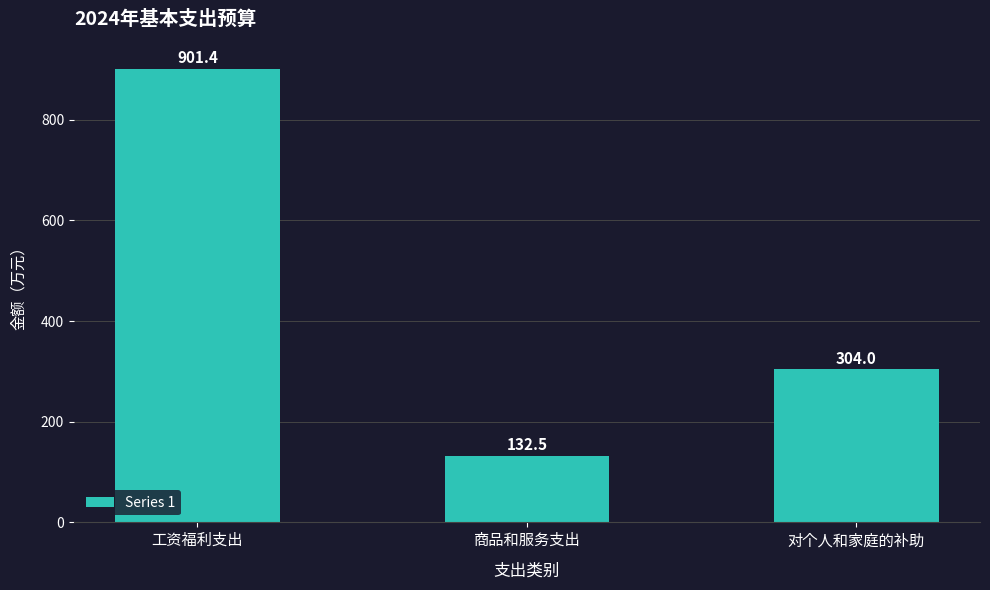

What is the label of the 3rd bar from the left?

对个人和家庭的补助